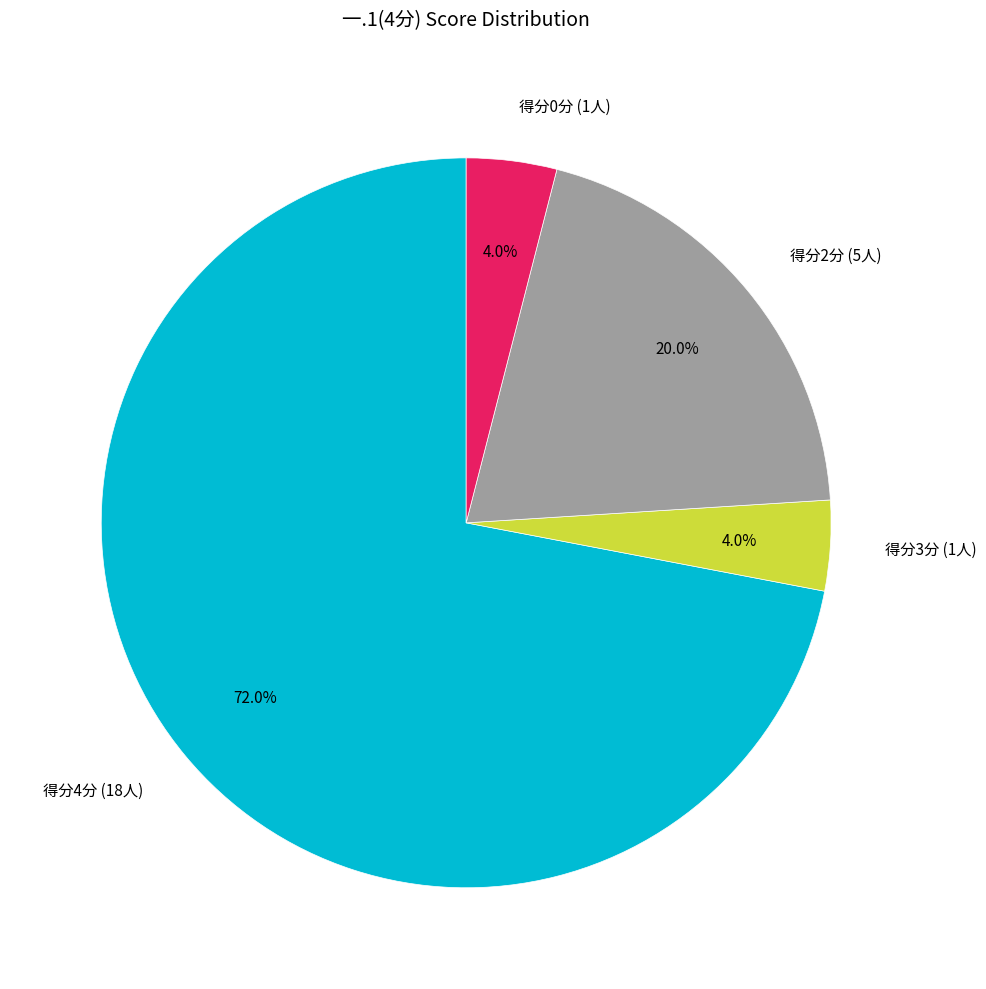

How much of the chart is everything except 得分0分 (1人)?

96.0%